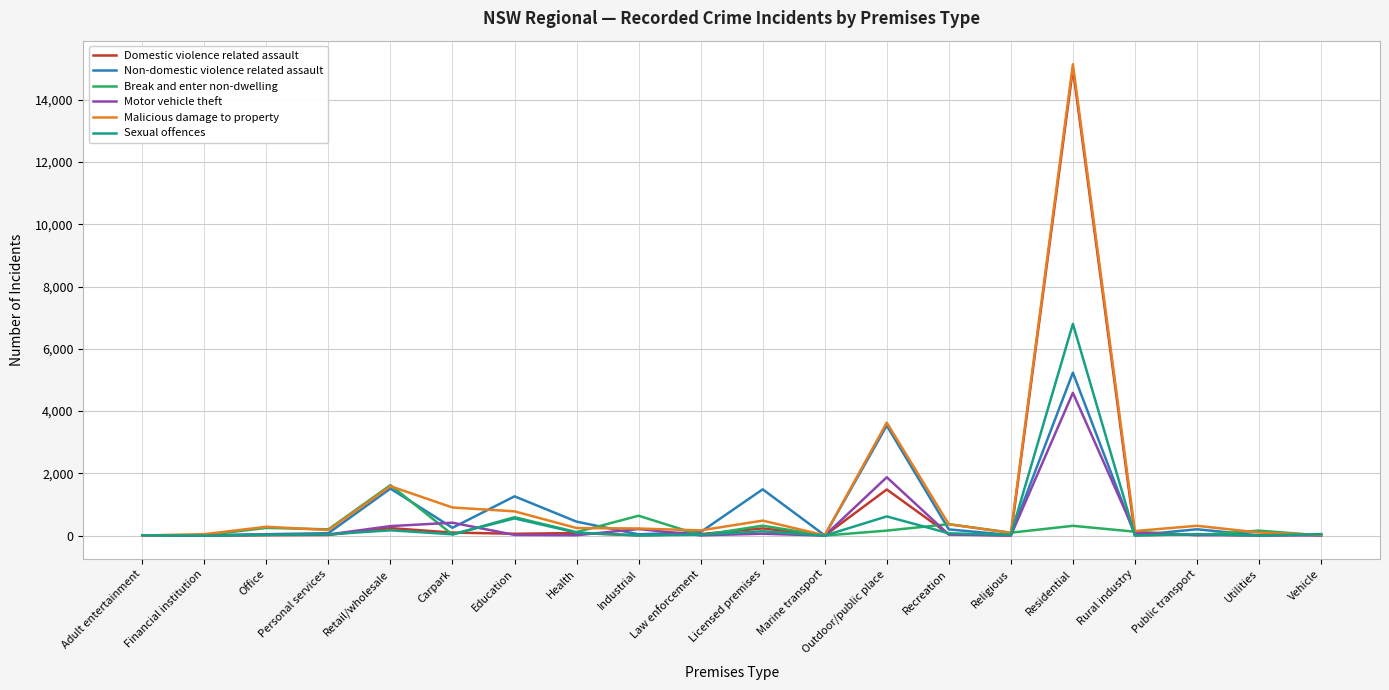

Which series has the largest range (max minus min)?

Malicious damage to property